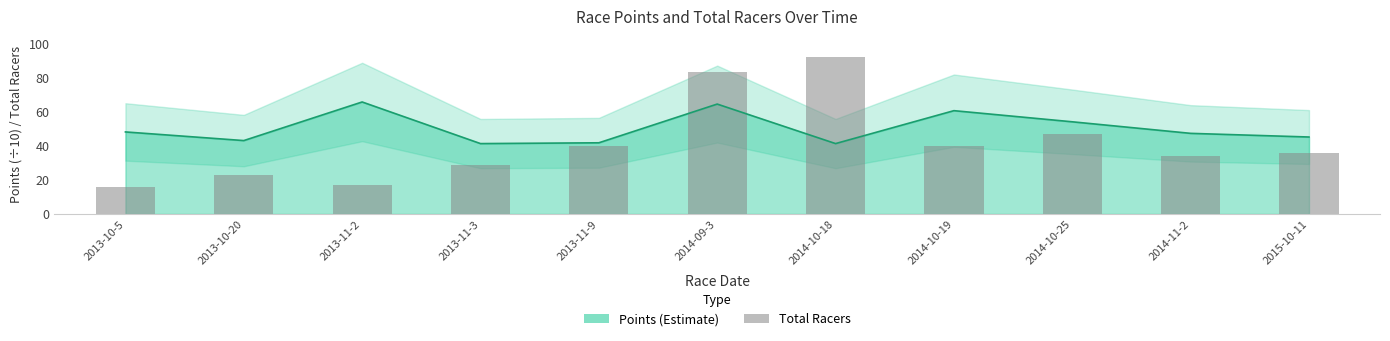

How many values are below 36?

5